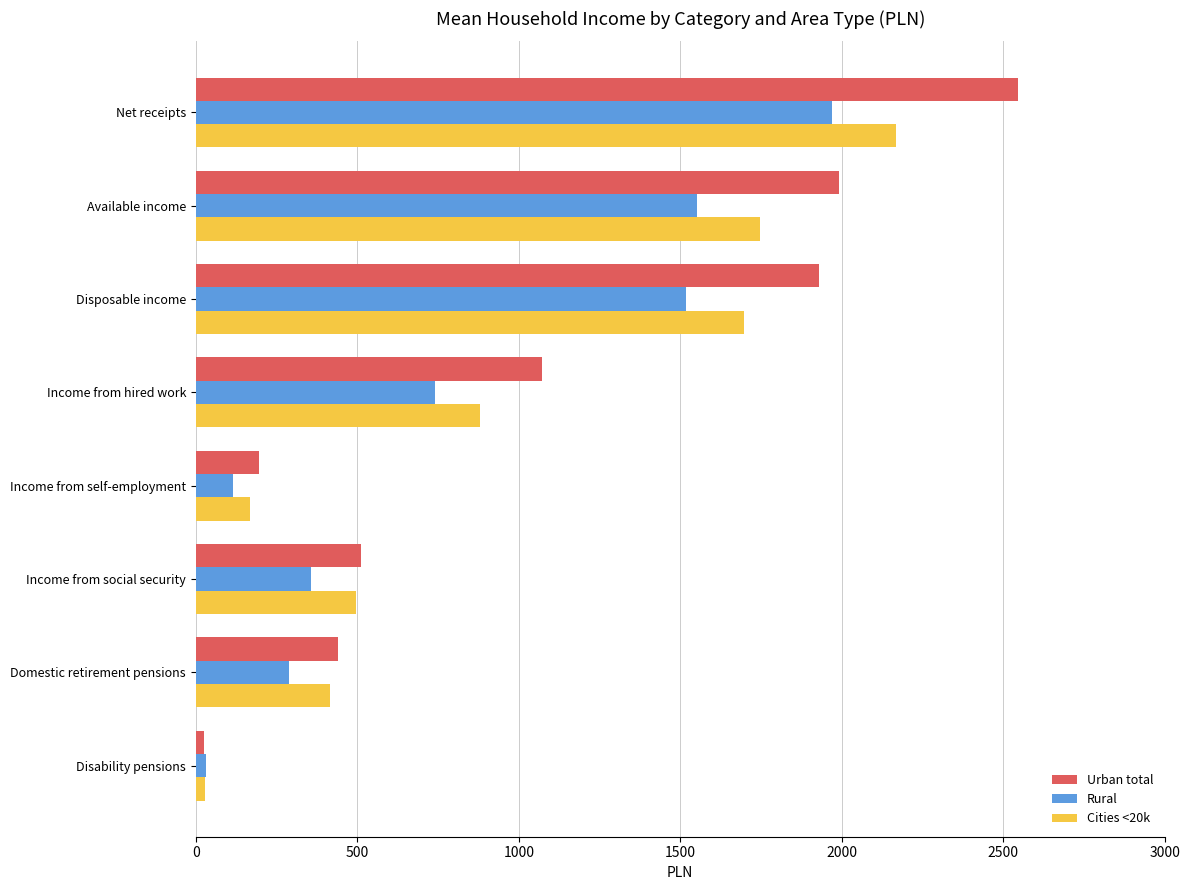

At which label does Cities <20k reach its minimum?

Disability pensions